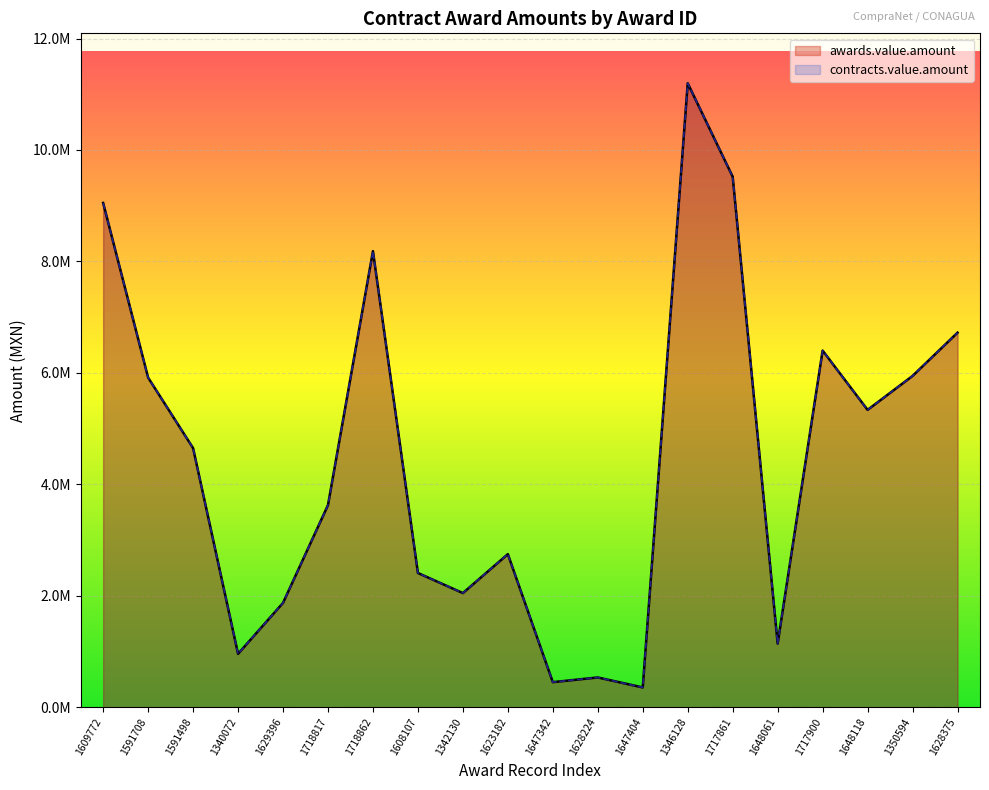

Is the value of contracts.value.amount at 1718817 greater than the value of awards.value.amount at 1718817?

No